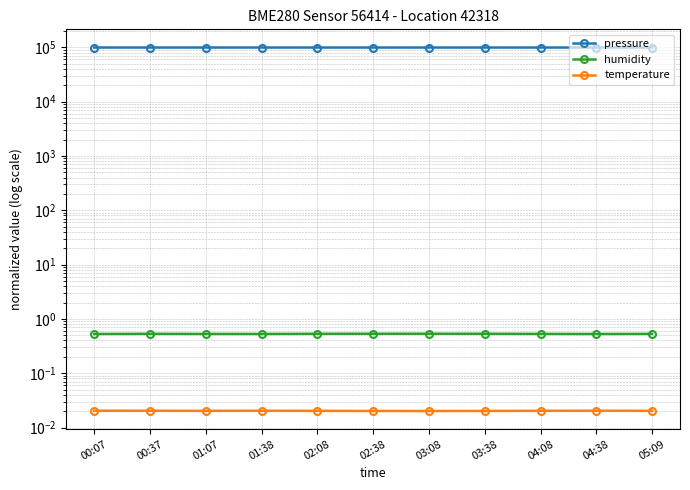

Where is temperature nearest to the value 0?

03:08